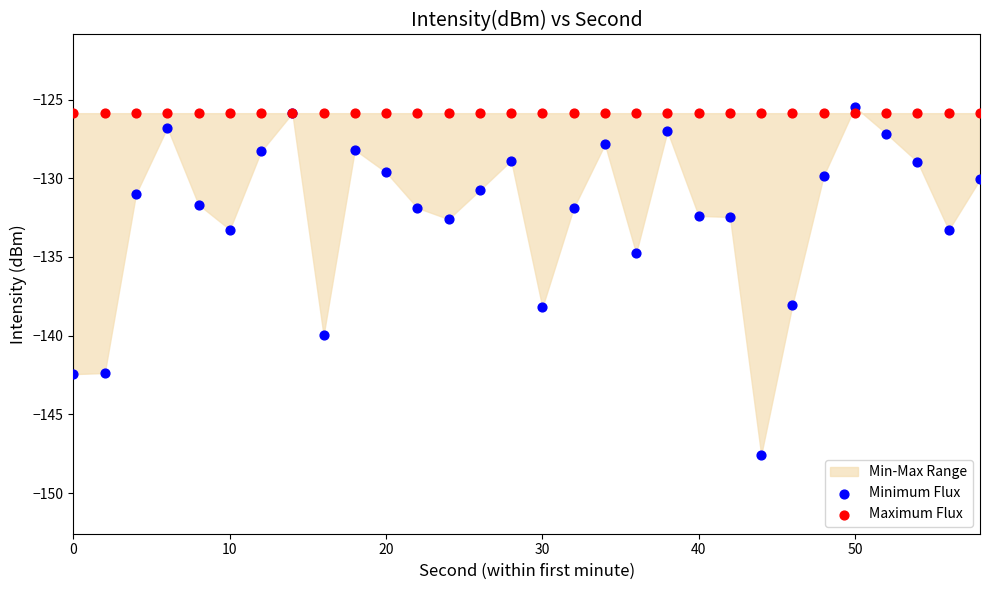

Which series contains the lowest Y value?

Minimum Flux